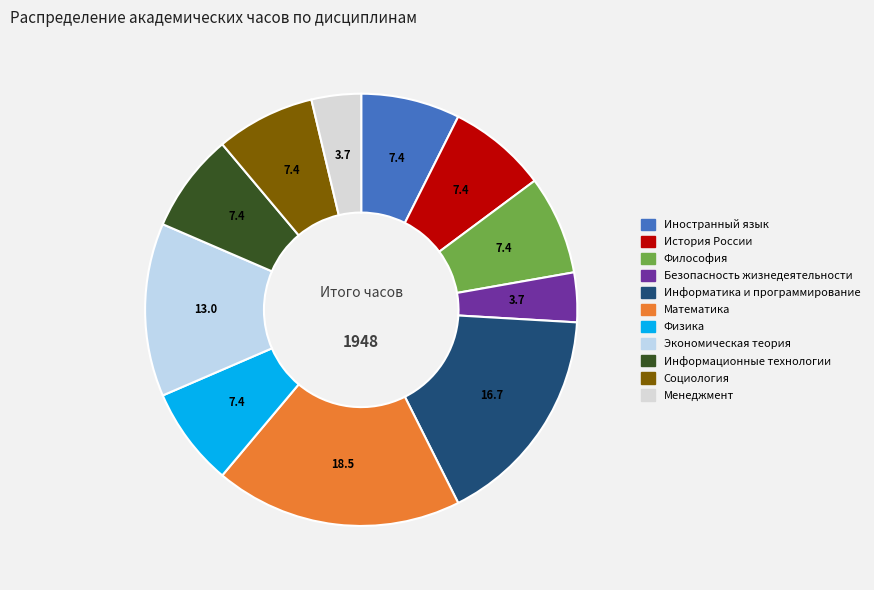

Between История России and Безопасность жизнедеятельности, which is larger?

История России